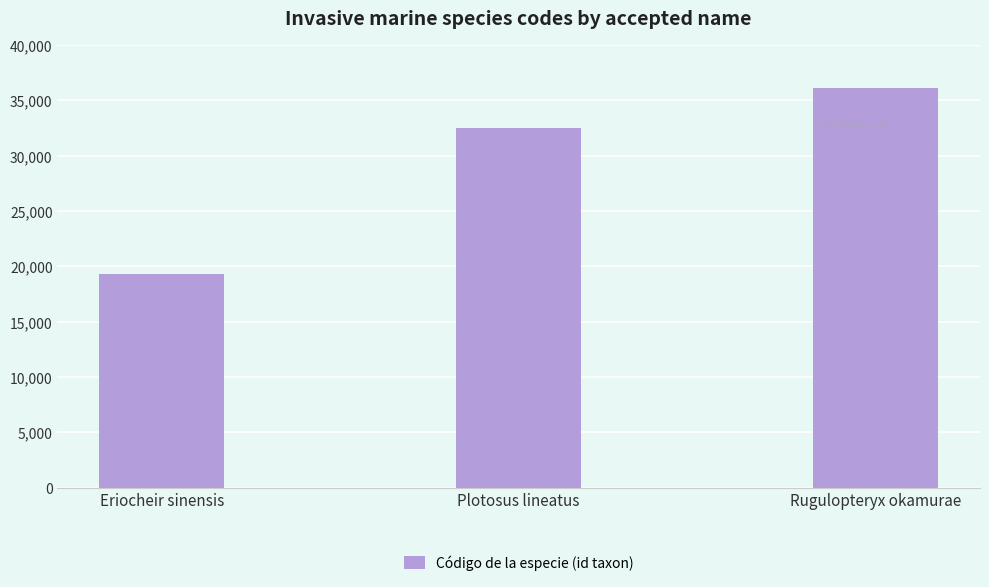

List the labels in order of value, smallest first.

Eriocheir sinensis, Plotosus lineatus, Rugulopteryx okamurae